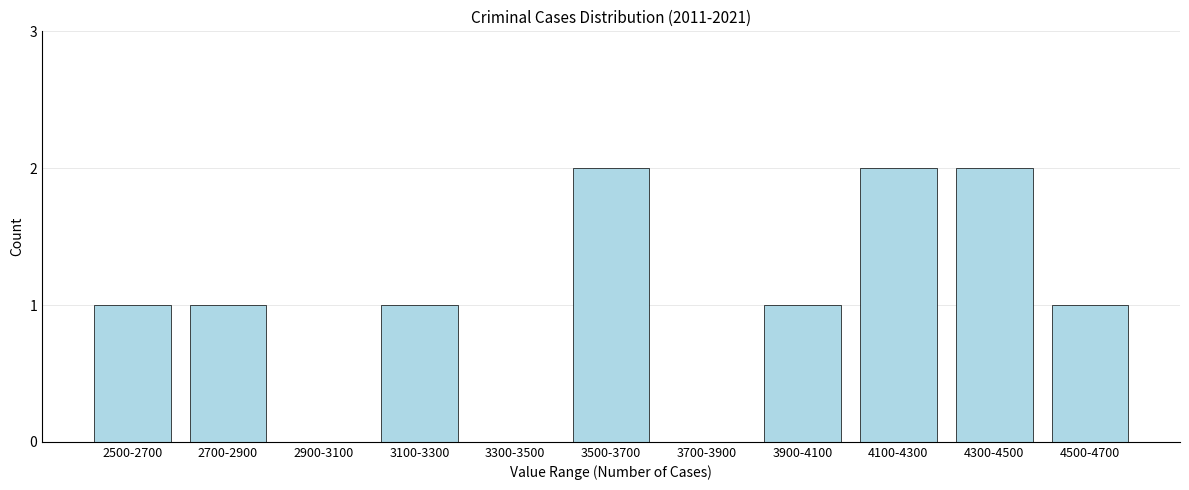

Reading left to right, transcribe all the data shown in this chart.

2500-2700=1	2700-2900=1	2900-3100=0	3100-3300=1	3300-3500=0	3500-3700=2	3700-3900=0	3900-4100=1	4100-4300=2	4300-4500=2	4500-4700=1